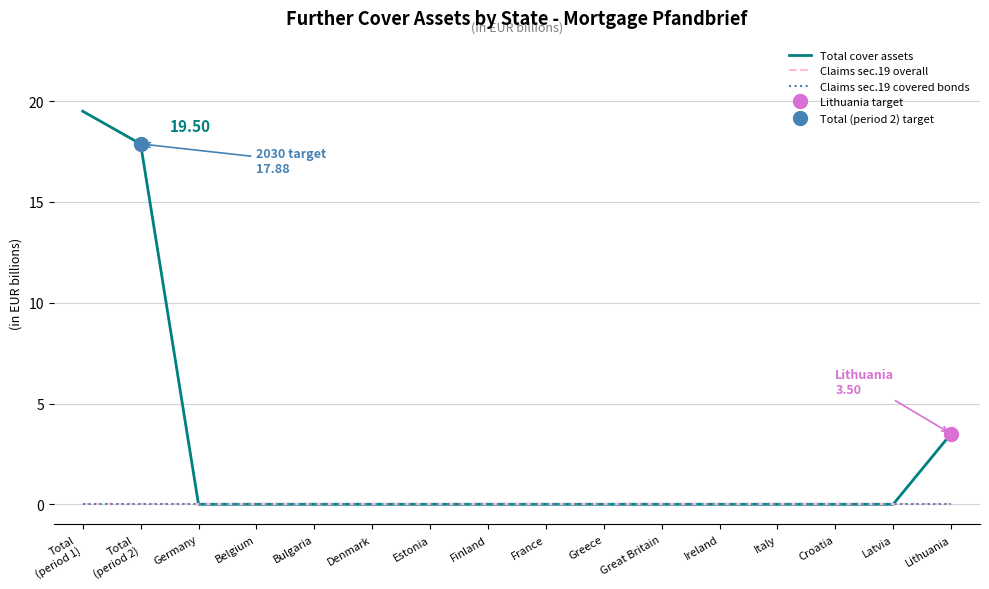

True or false: Claims sec.19 overall and Total cover assets cross at least once.

False